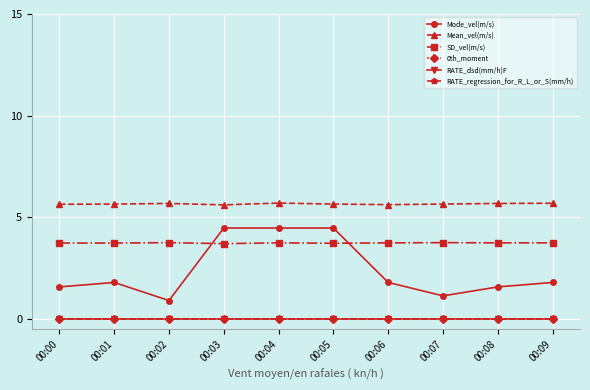

List the series in order of their peak value, highest first.

Mean_vel(m/s), Mode_vel(m/s), SD_vel(m/s), 0th_moment, RATE_dsd(mm/h)F, RATE_regression_for_R_L_or_S(mm/h)